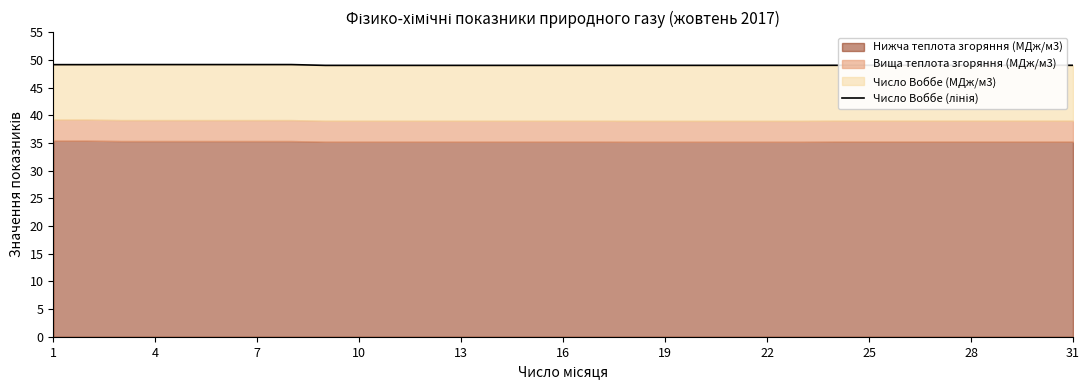

What is the difference between the second highest and second lowest values?

0.1